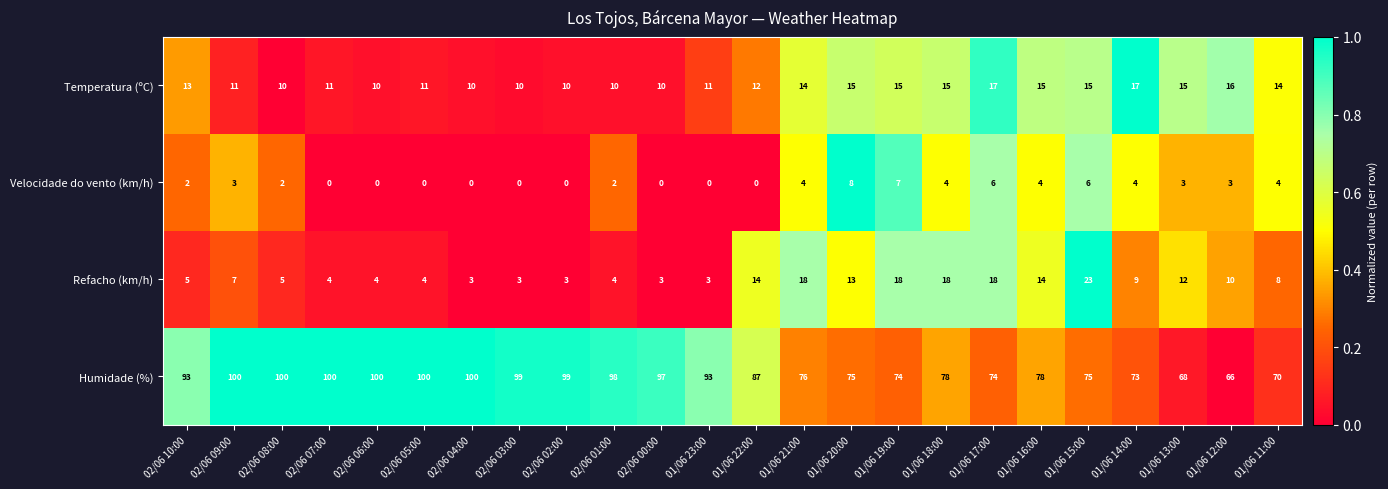

What is the average value of the Humidade (%) series?

86